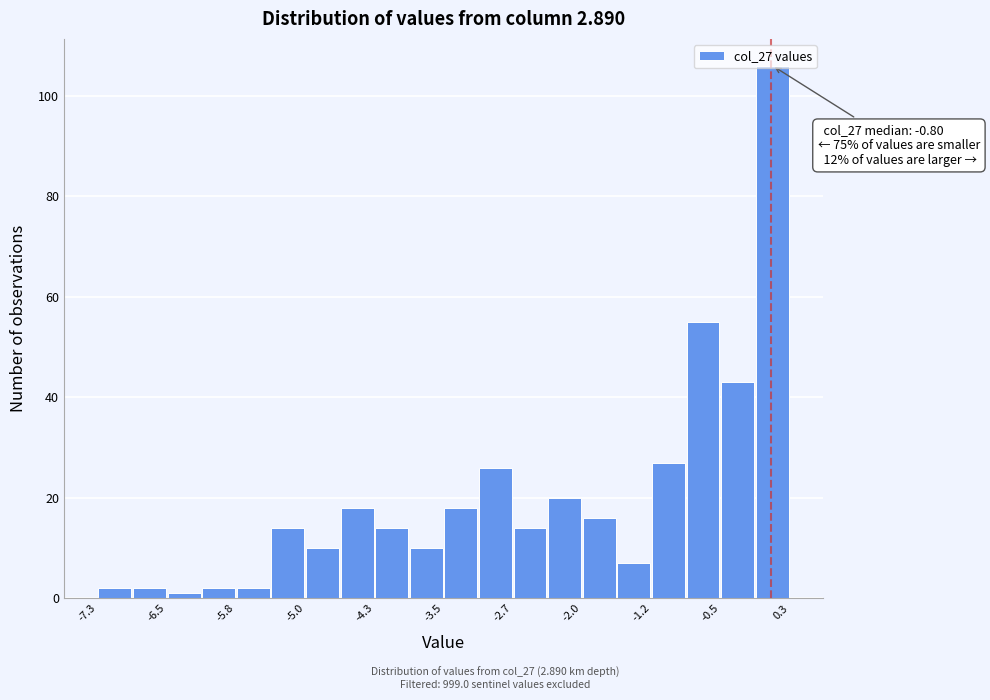

Around what value on the x-axis is the tallest bar? Give the approximate position of its centre, as read against the axis.

0.1